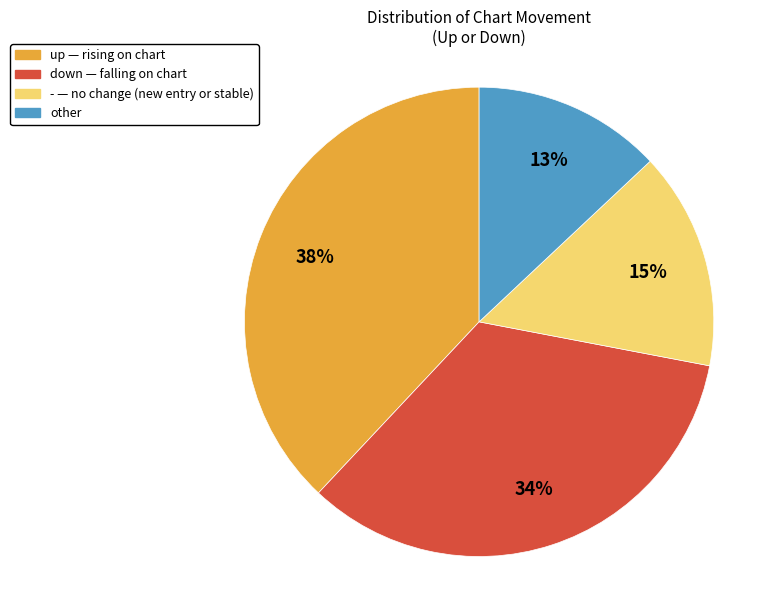

Is there any slice that represents more than half of the pie?

No